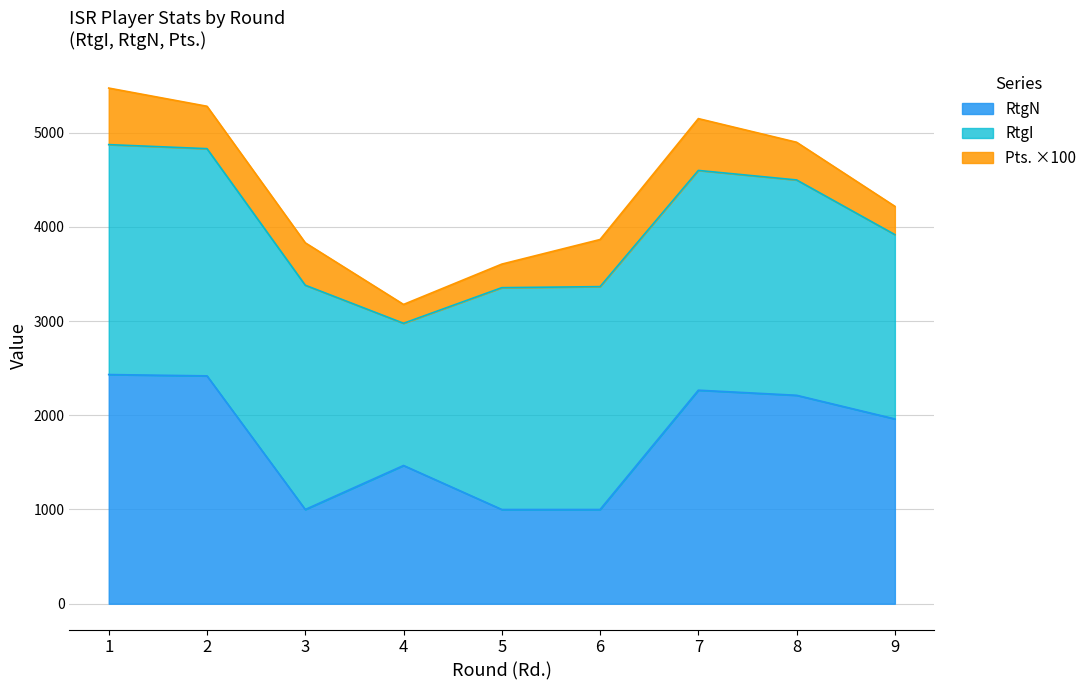

Which series has the largest total across all categories?

RtgI